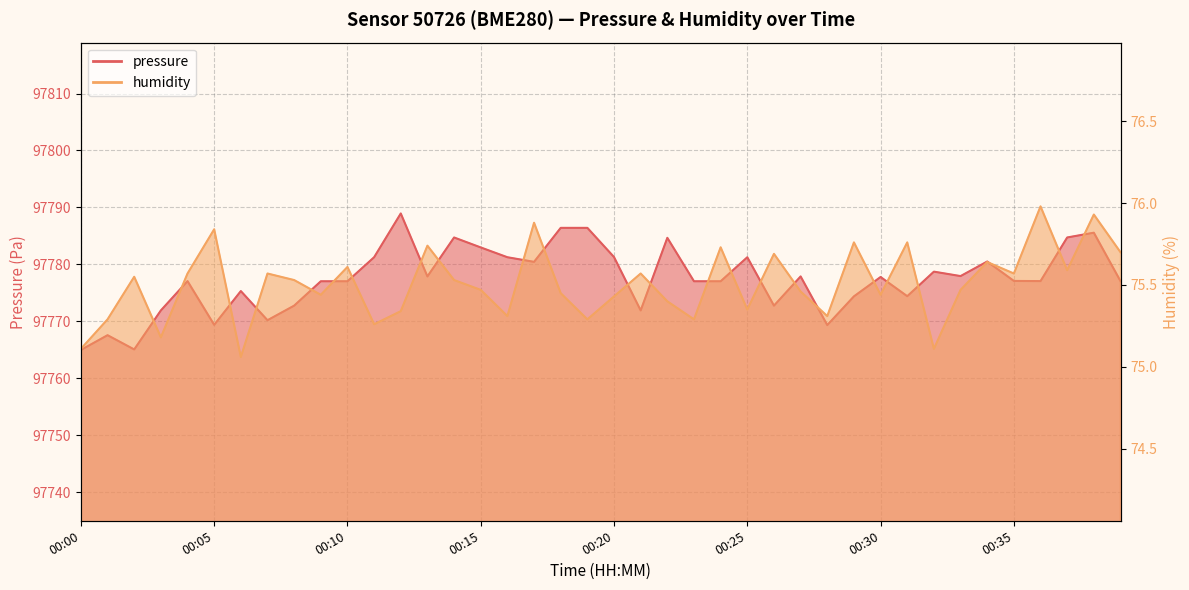

How many interior local valleys does the pressure series have?

11